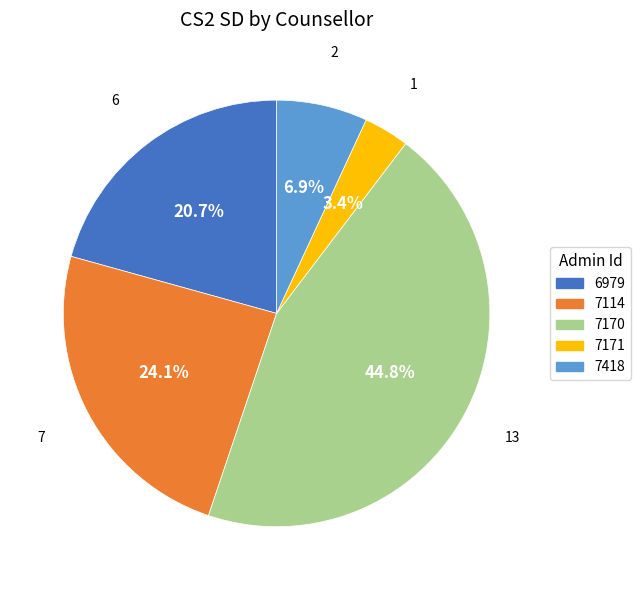

Is 7171 the majority of the pie?

No